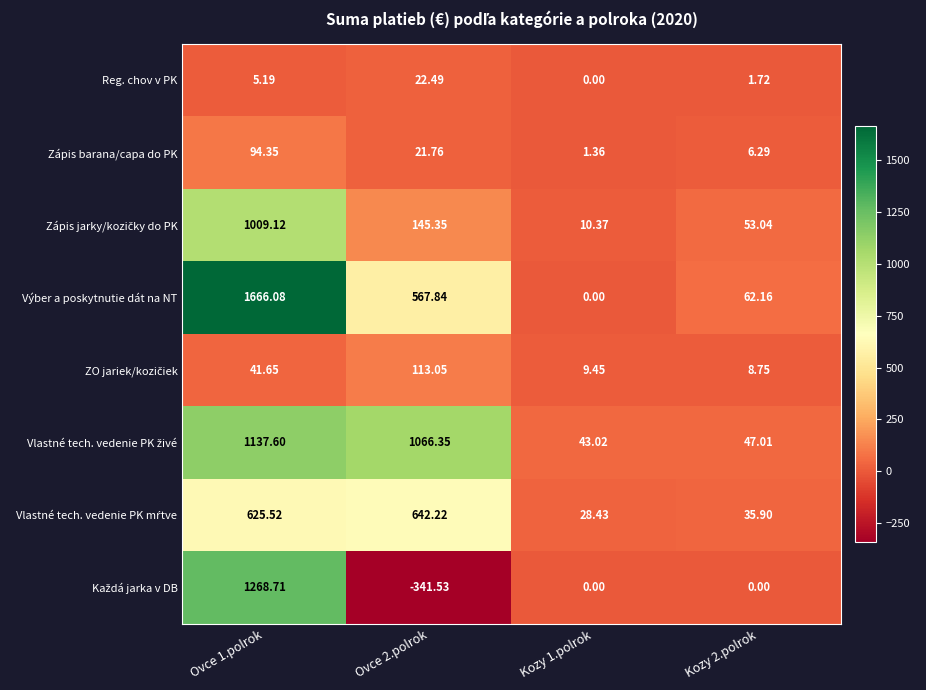

How many data points in Reg. chov v PK are above 5?

2